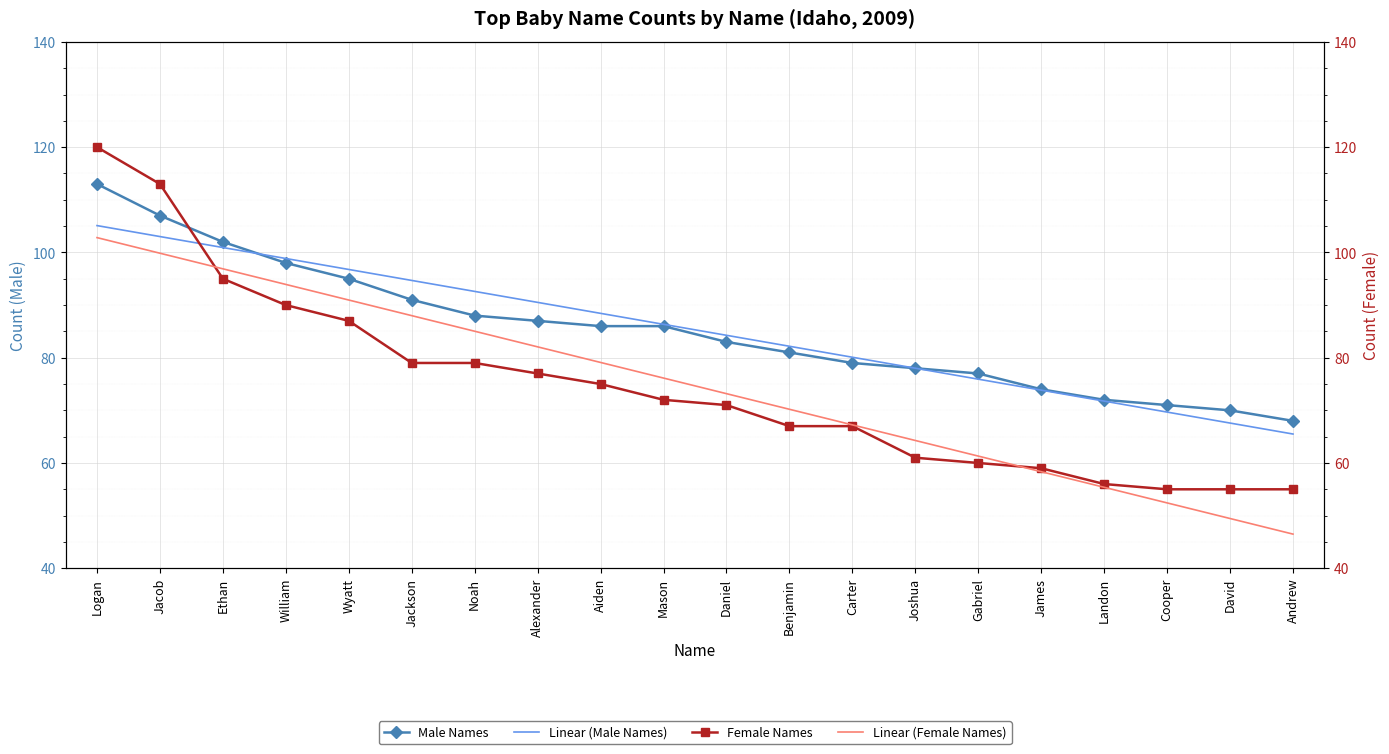

What is the sum of all Male Names values?

1706.0